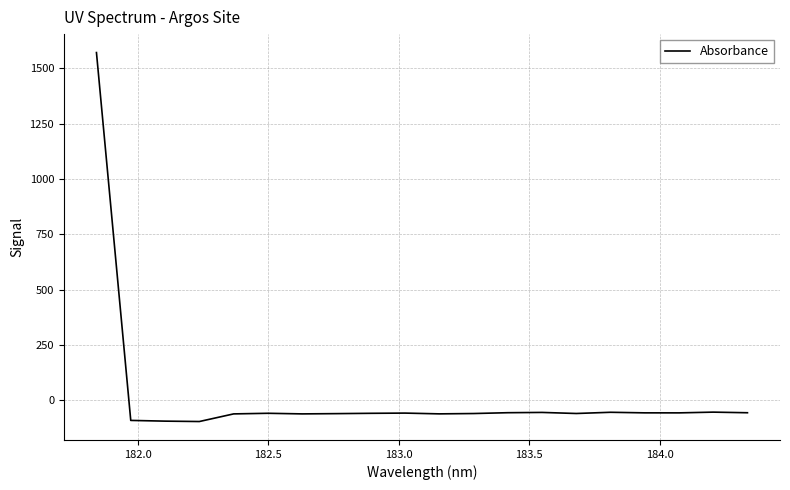

What is the maximum value shown in the chart?

1572.0